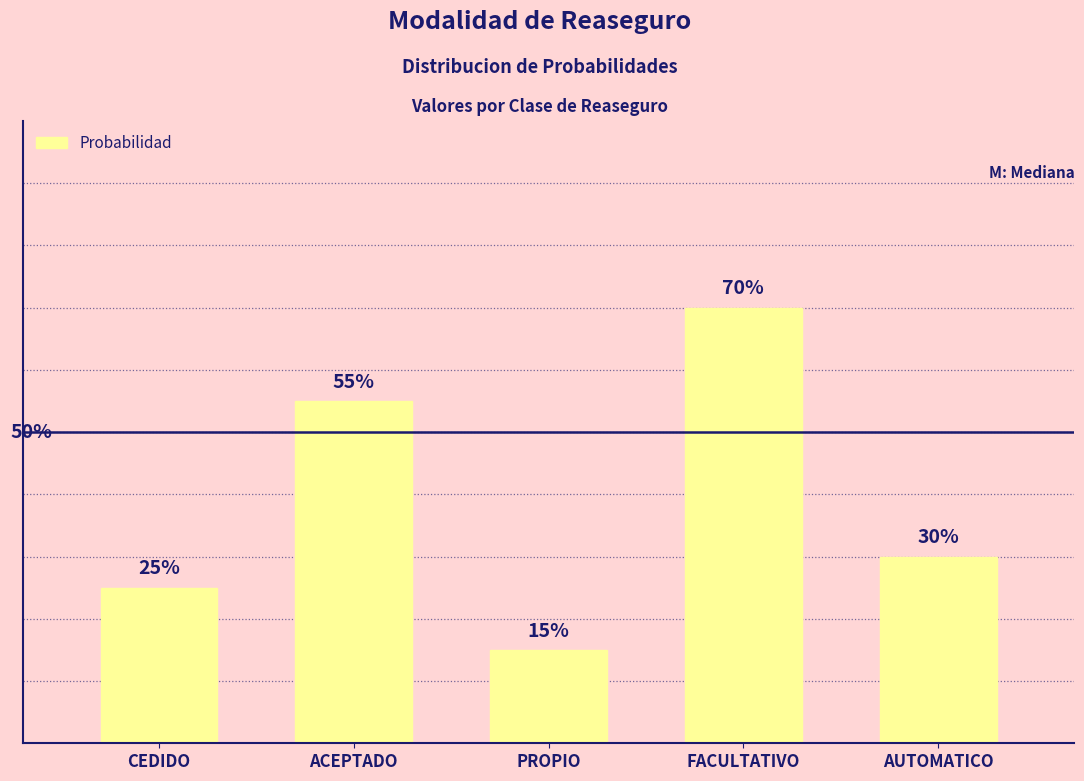

Does the chart contain any negative values?

No